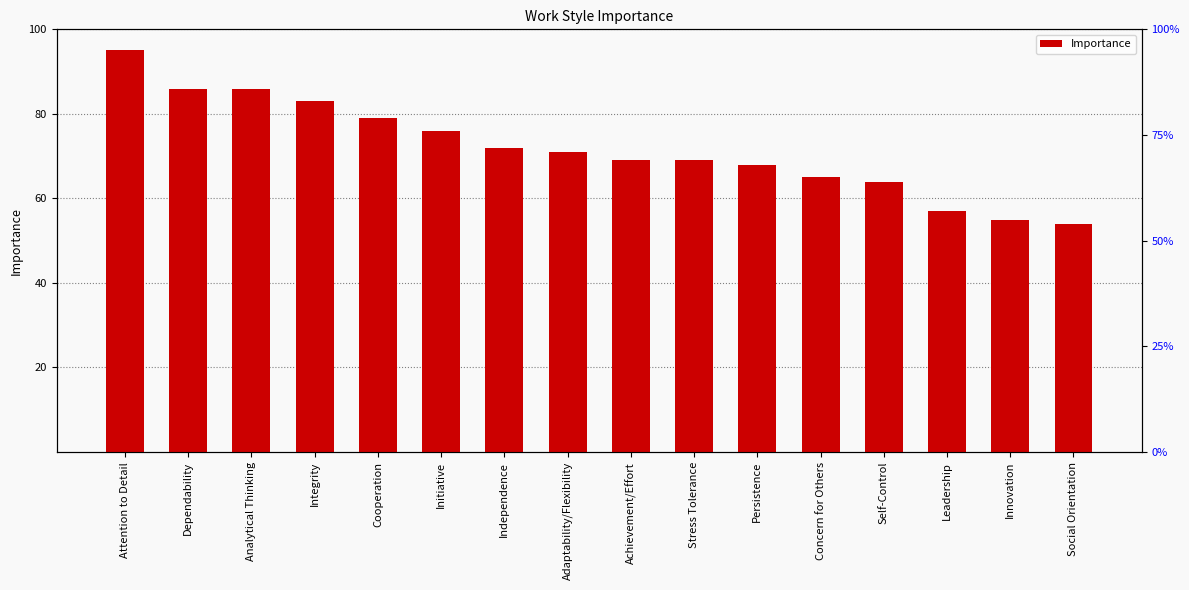

What is the minimum value shown in the chart?

54